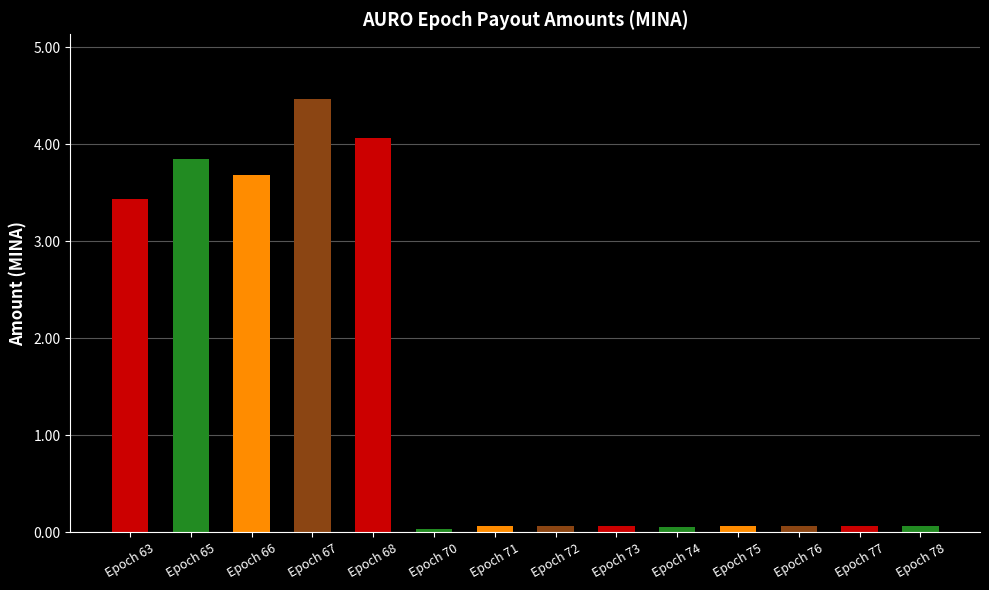

The value at Epoch 68 is 0.9. True or false?

False